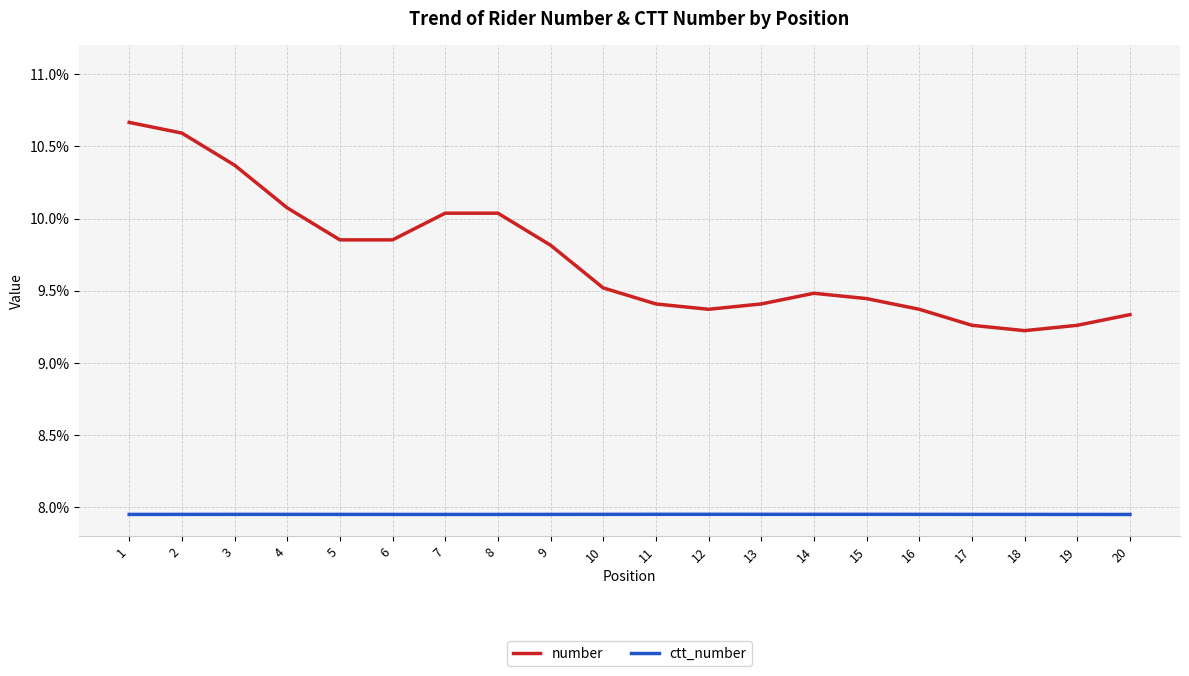

The ctt_number series shows 3.3 at 4. True or false?

False